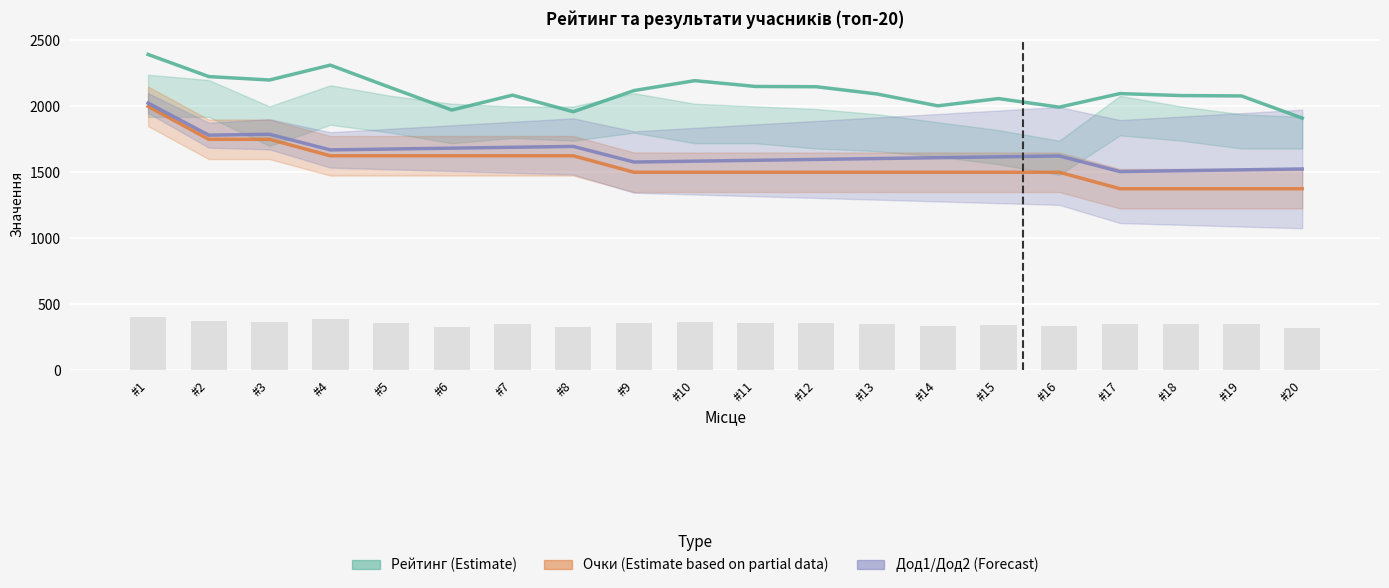

At which label does Дод1/Дод2 (Forecast) first exceed 1617?

#1